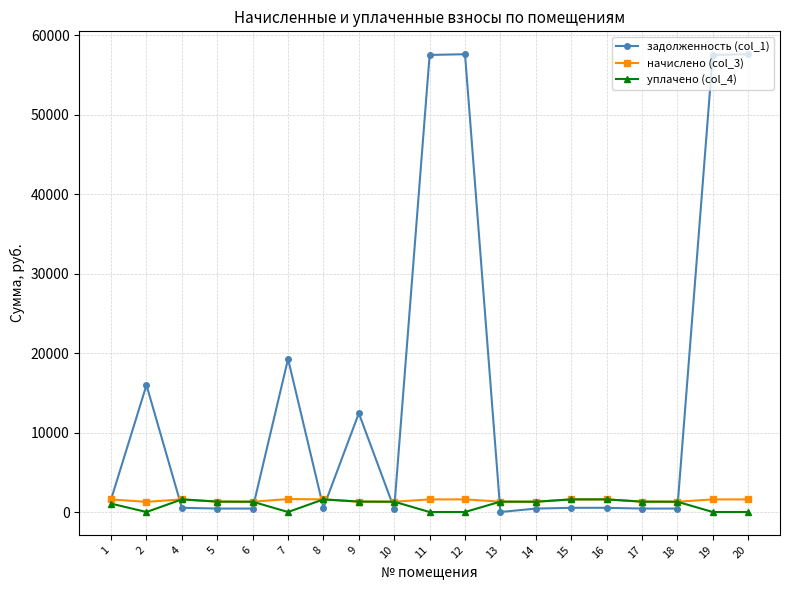

True or false: задолженность (col_1) has more than 2 interior local peaks.

True